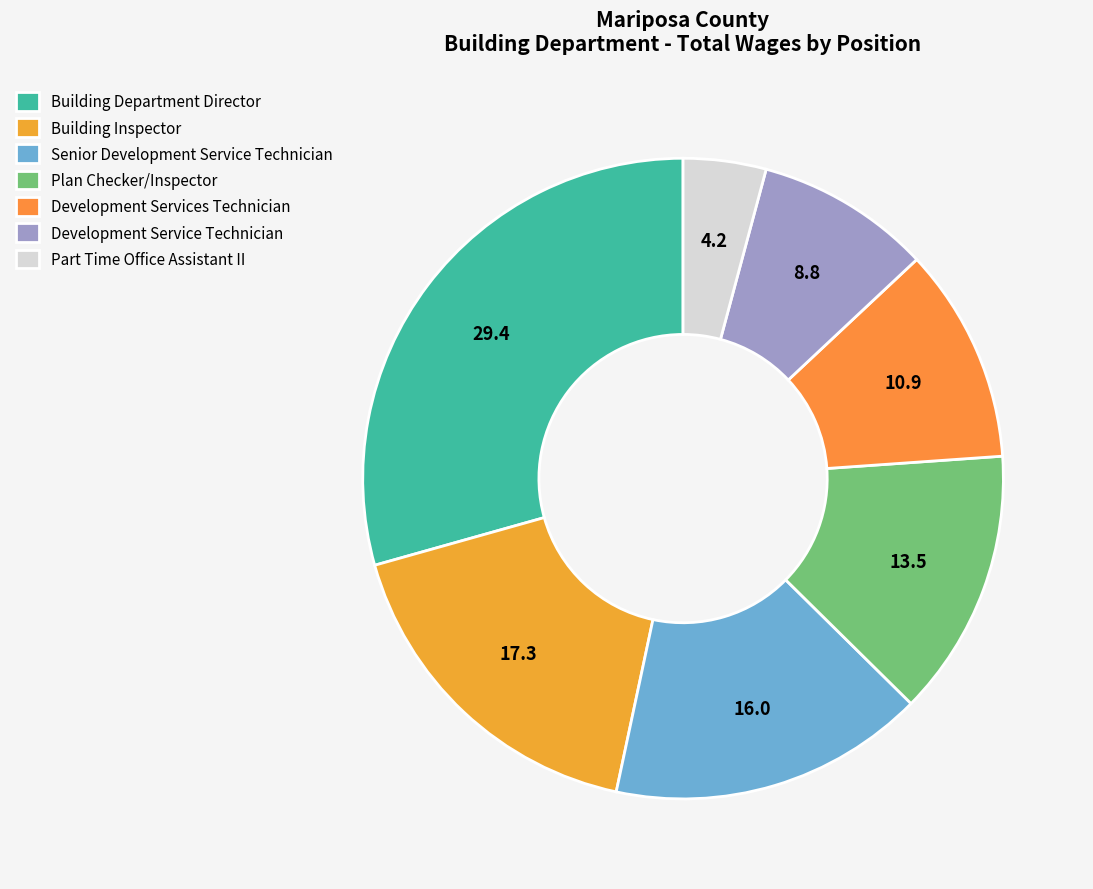

How many slices are in this pie chart?

7